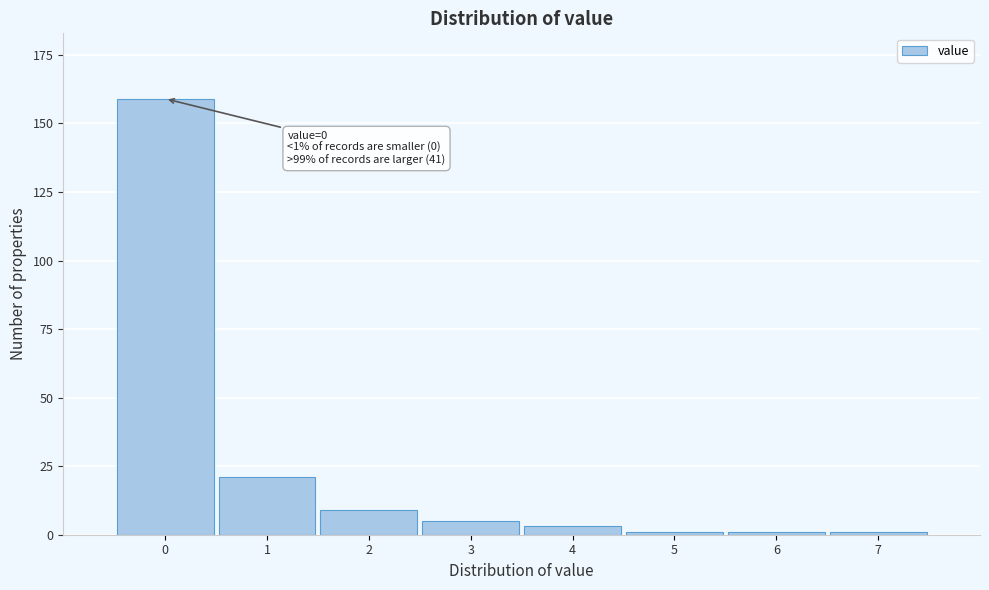

Reading left to right, list all the values displayed in this chart.

0=159	1=21	2=9	3=5	4=3	5=1	6=1	7=1